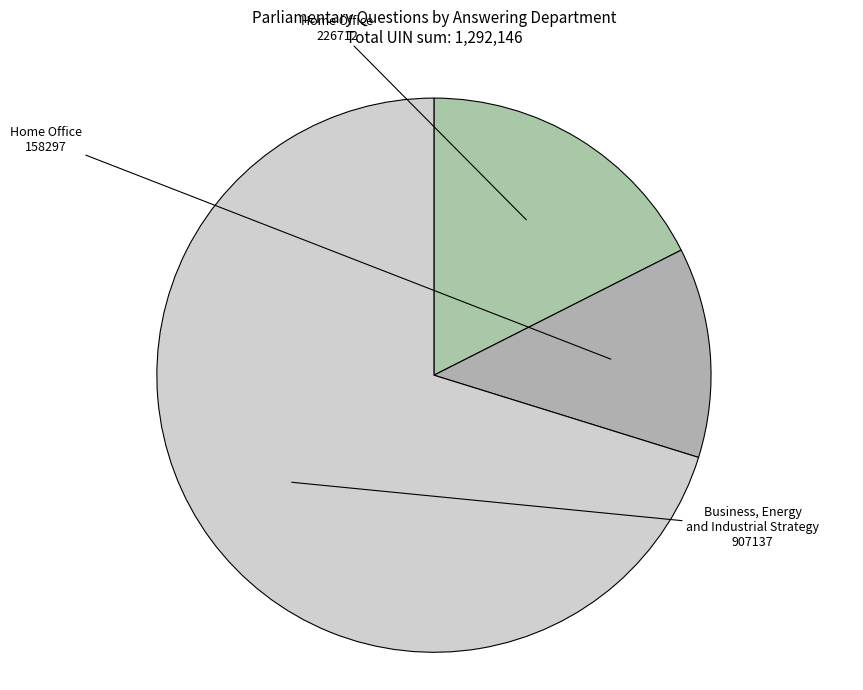

How many segments does this pie chart have?

3